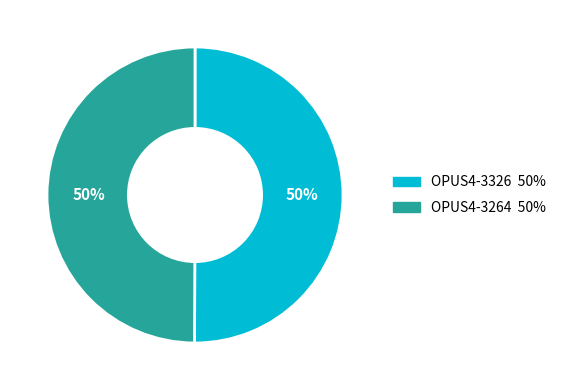

What is the ratio of the value at OPUS4-3264 to the value at OPUS4-3326?

1.0